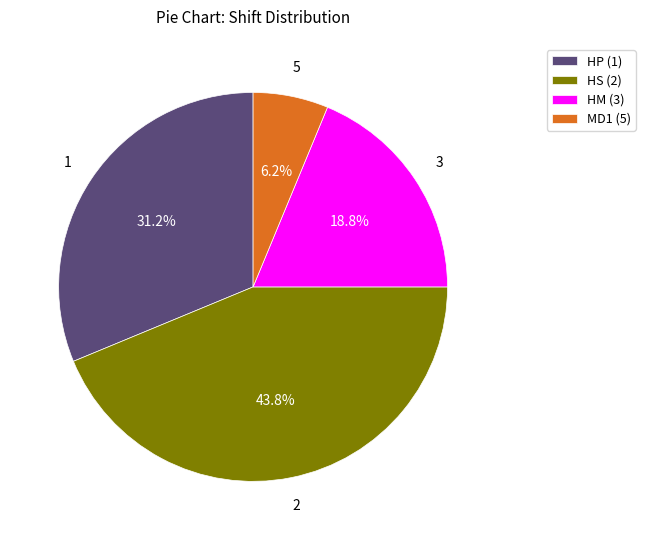

What percentage is the HS (2) slice, to the nearest percent?

44%